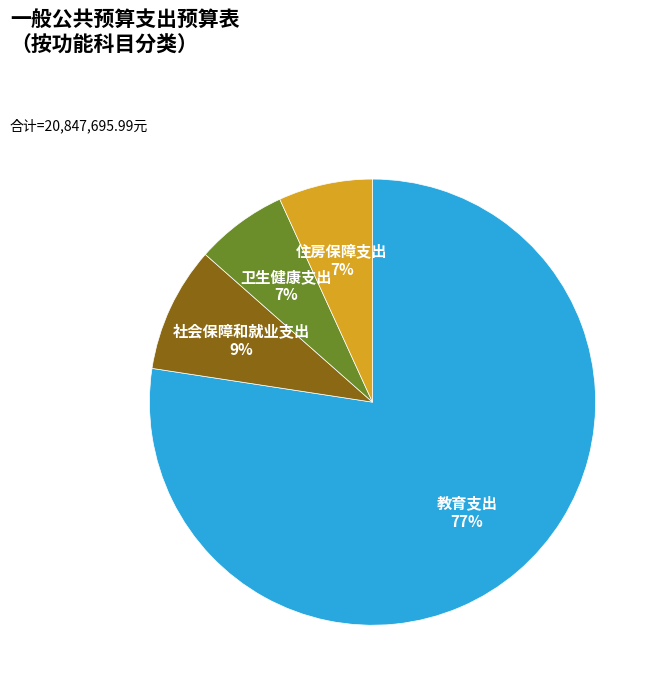

To the nearest percent, what is the average slice percentage?

25%